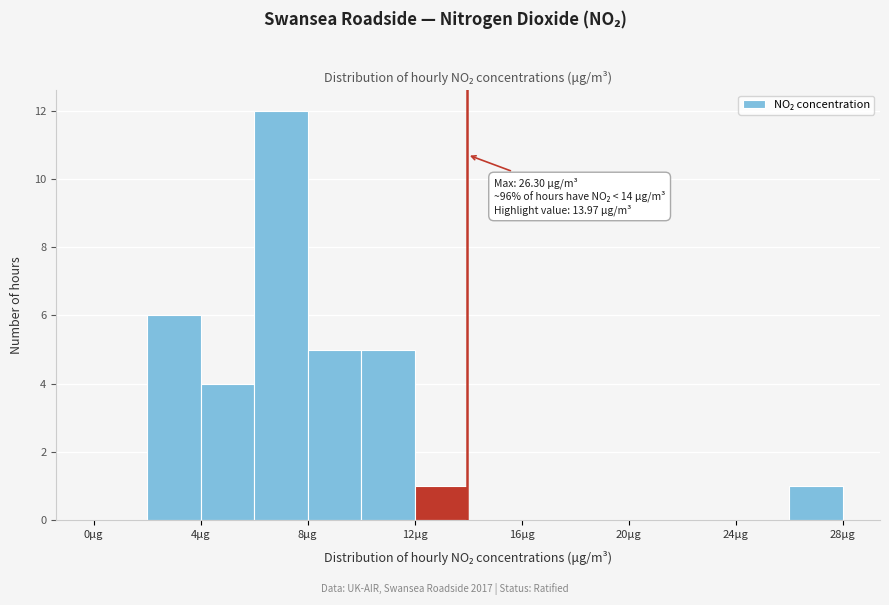

Over which range of the x-axis is the bar tallest?

6 to 8